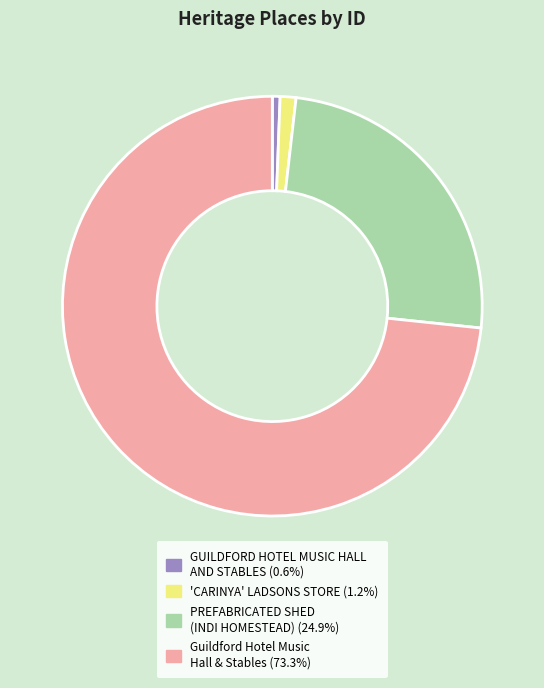

Is there any slice that represents more than half of the pie?

Yes